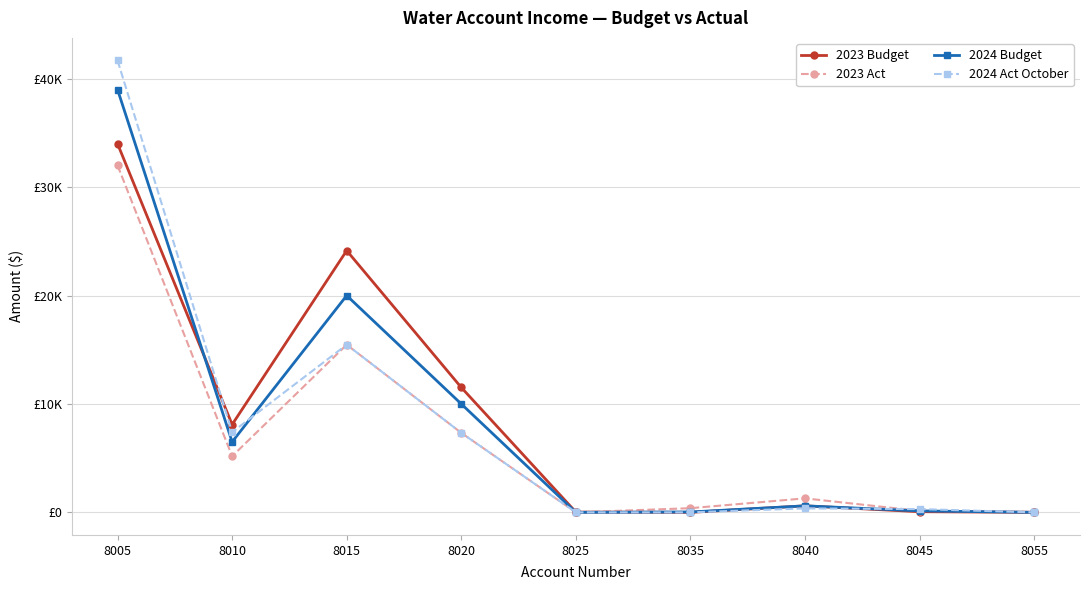

What are all the series names shown in the legend?

2023 Budget, 2023 Act, 2024 Budget, 2024 Act October